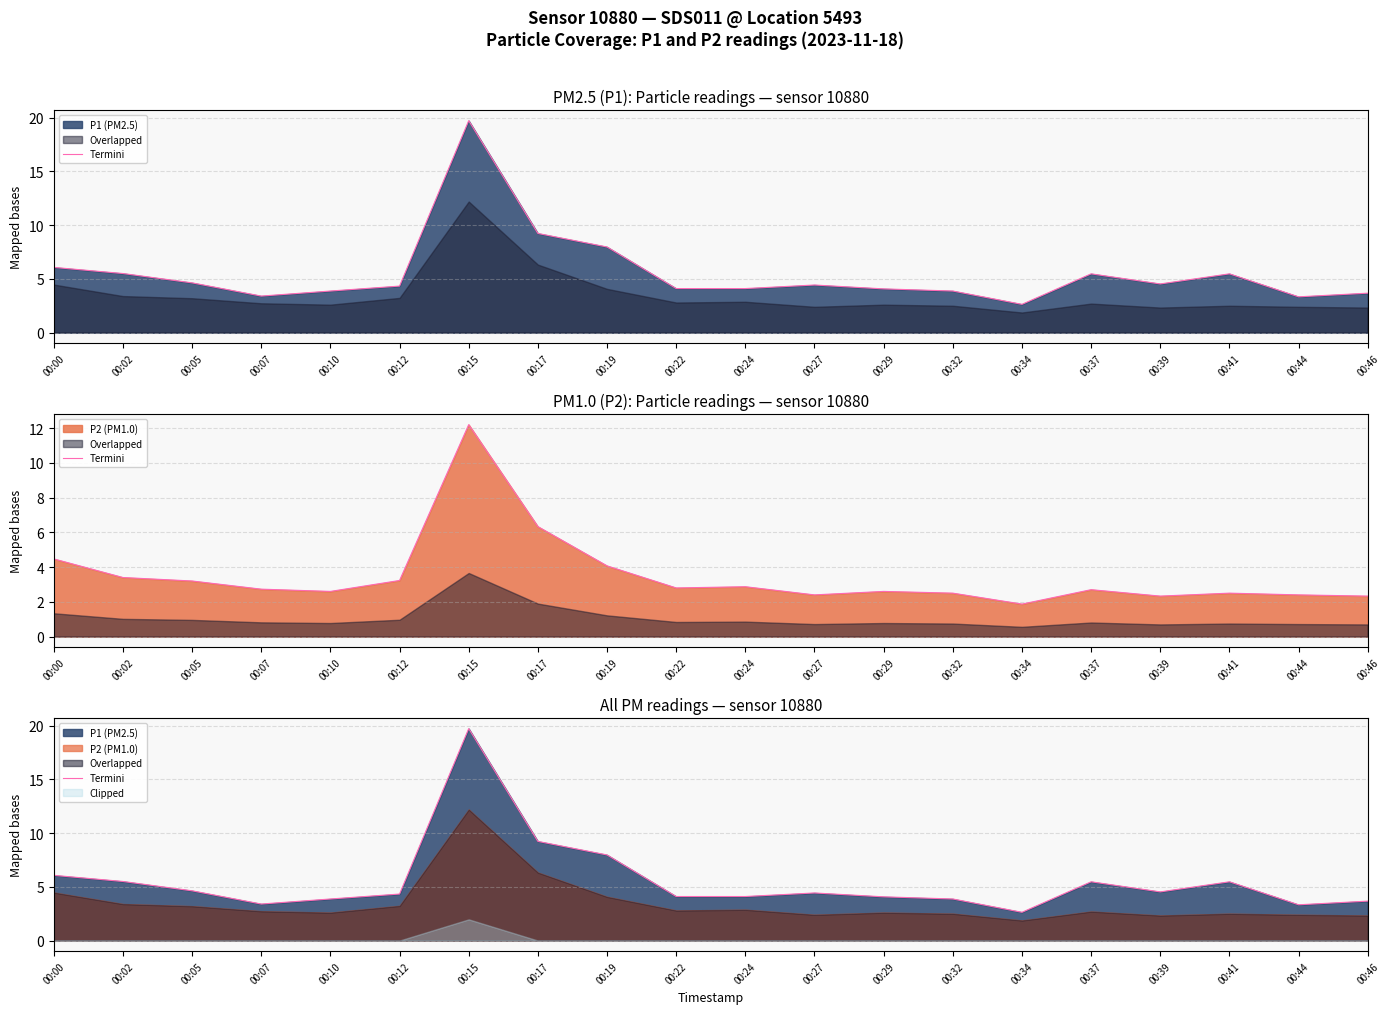

Does the chart display data point markers on the line(s)?

No